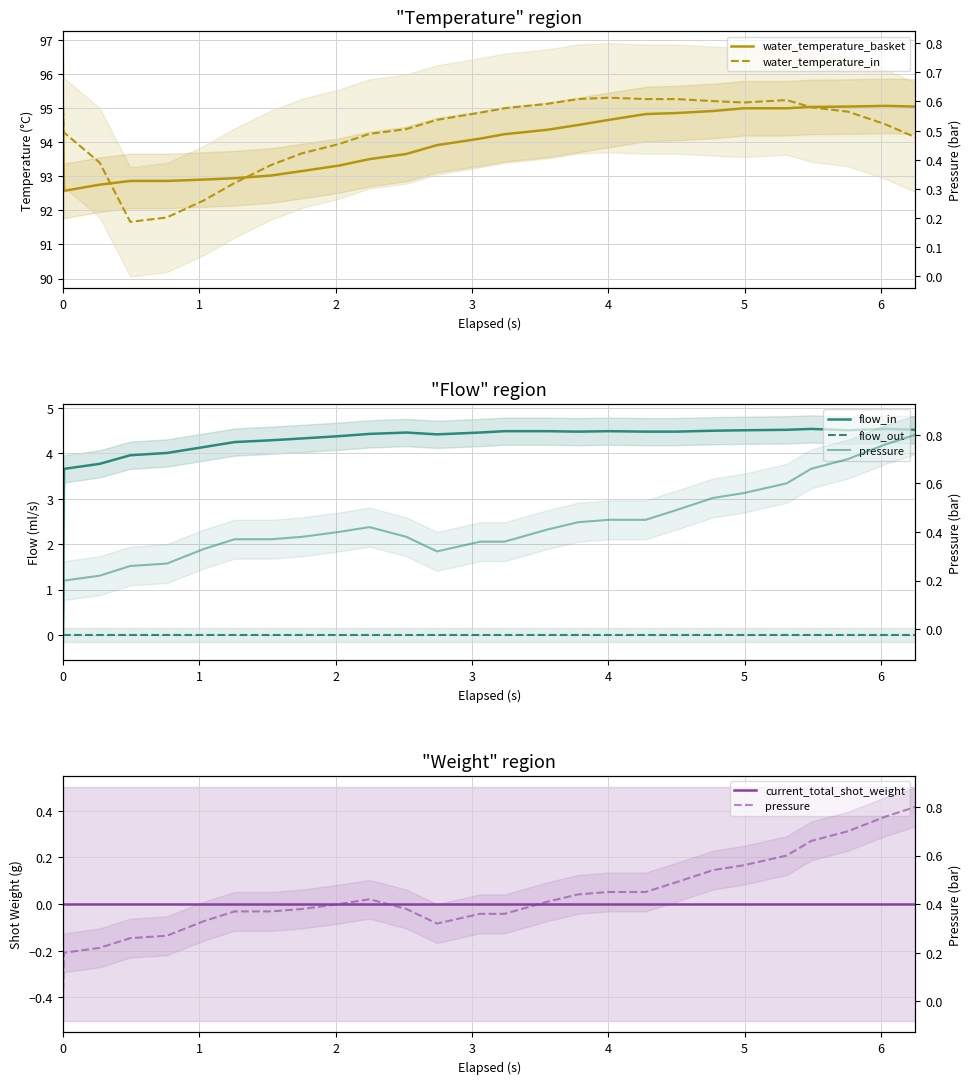

True or false: flow_out and flow_in cross at least once.

False